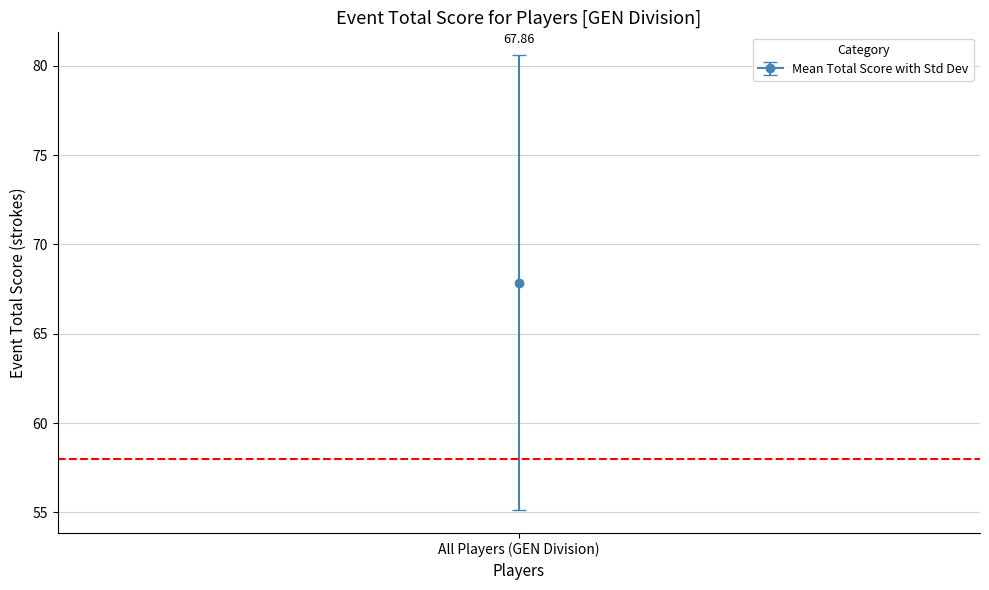

Is it true that event_total_score equals 13 at Chuck Folsom?

False